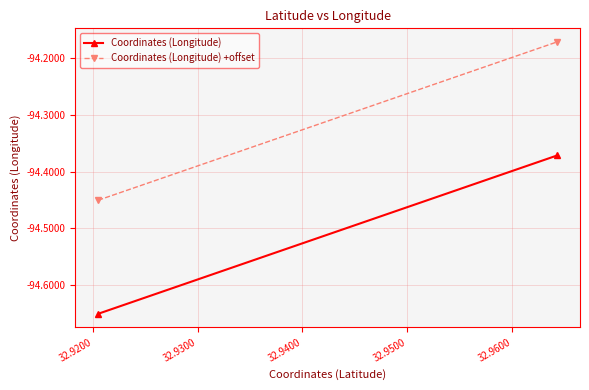

Is the value of Coordinates (Longitude) +offset at 32.9200 greater than the value of Coordinates (Longitude) at 32.9100?

Yes